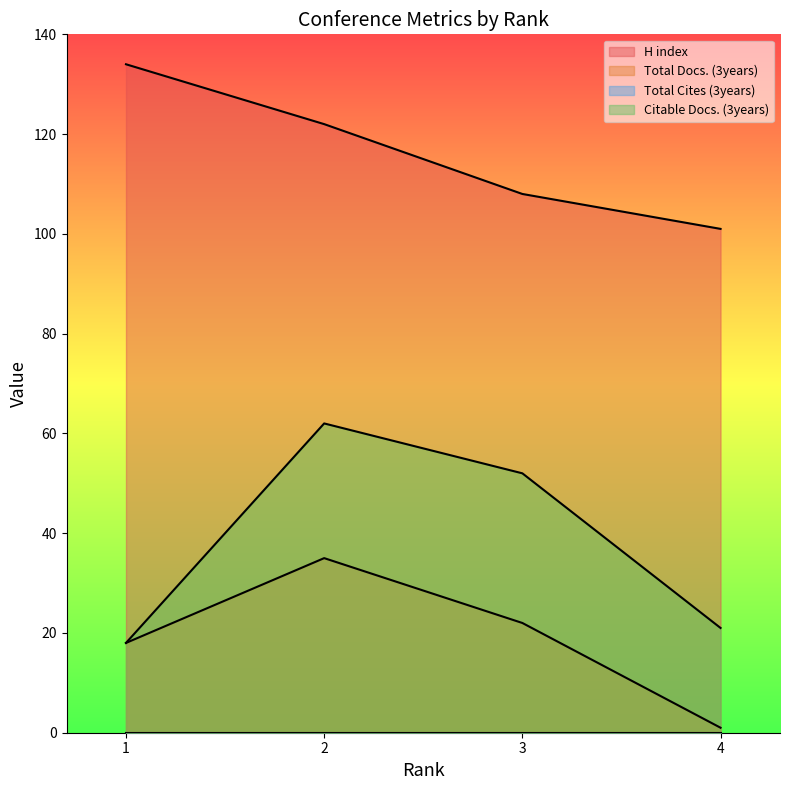

True or false: Citable Docs. (3years) has more than 1 interior local peaks.

False